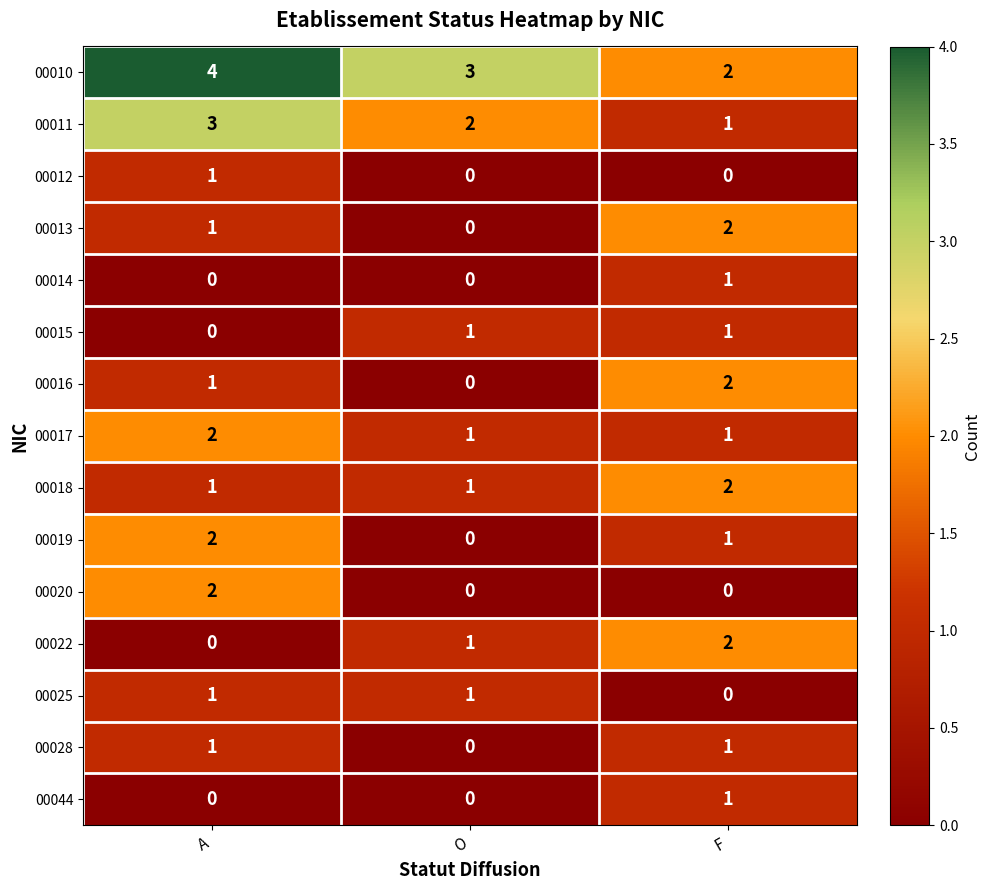

What is the total value across all series at A?

19